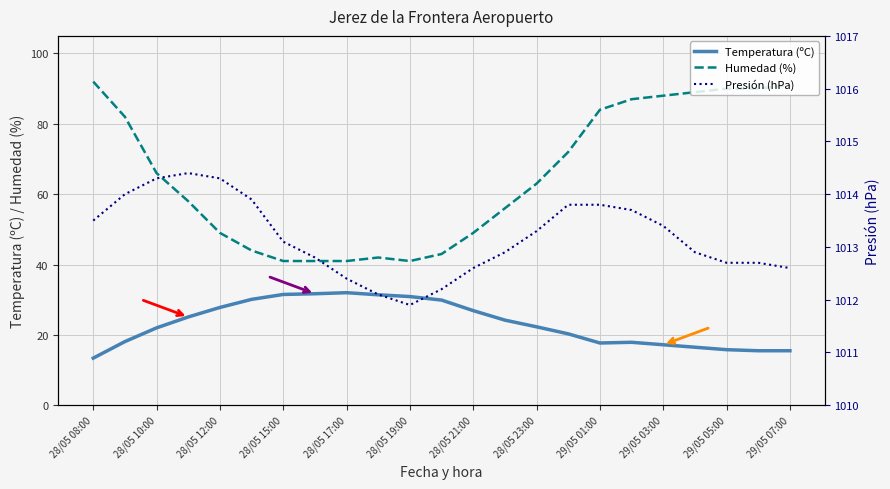

Reading left to right, extract all data points from this chart.

Temperatura (ºC): 13.4	18.1	22.0	25.1	27.8	30.1	31.5	31.7	32.0	31.4	30.9	29.9	26.9	24.2	22.3	20.3	17.7	17.9	17.2	16.5	15.8	15.5	15.5
Humedad (%): 92.0	82.0	66.0	58.0	49.0	44.0	41.0	41.0	41.0	42.0	41.0	43.0	49.0	56.0	63.0	72.0	84.0	87.0	88.0	89.0	90.0	90.0	91.0
Presión (hPa): 1013.5	1014.0	1014.3	1014.4	1014.3	1013.9	1013.1	1012.8	1012.4	1012.1	1011.9	1012.2	1012.6	1012.9	1013.3	1013.8	1013.8	1013.7	1013.4	1012.9	1012.7	1012.7	1012.6